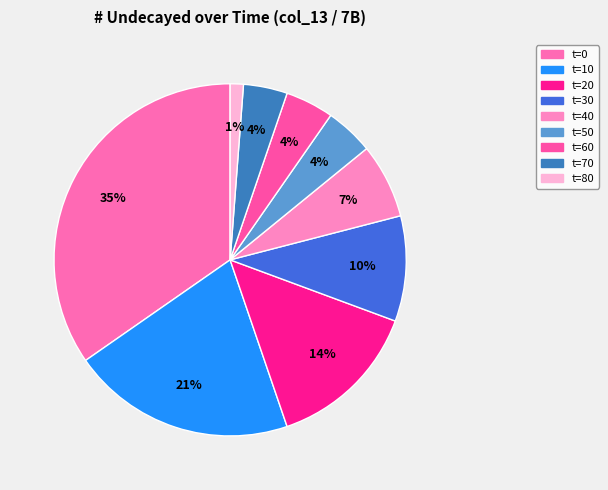

How many slices are in this pie chart?

9